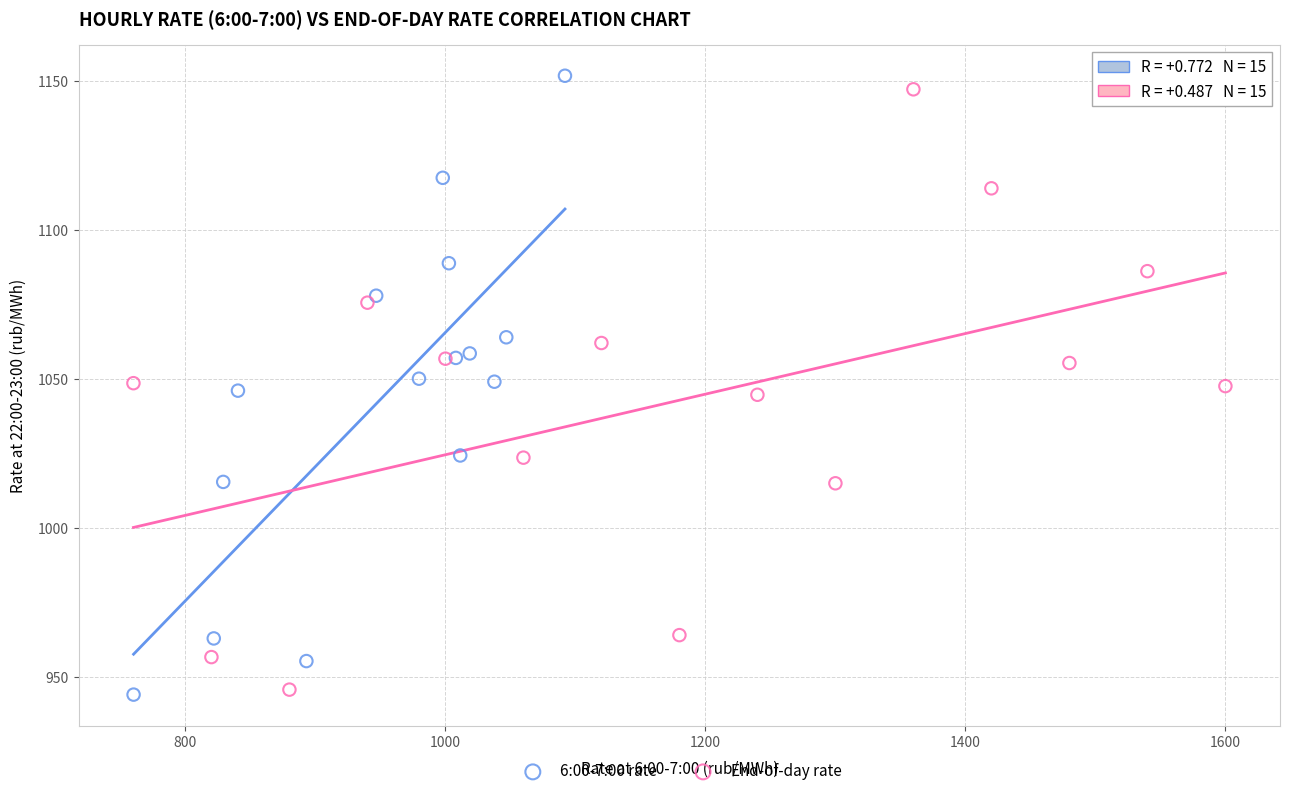

Which series contains the highest Y value?

6:00-7:00 rate